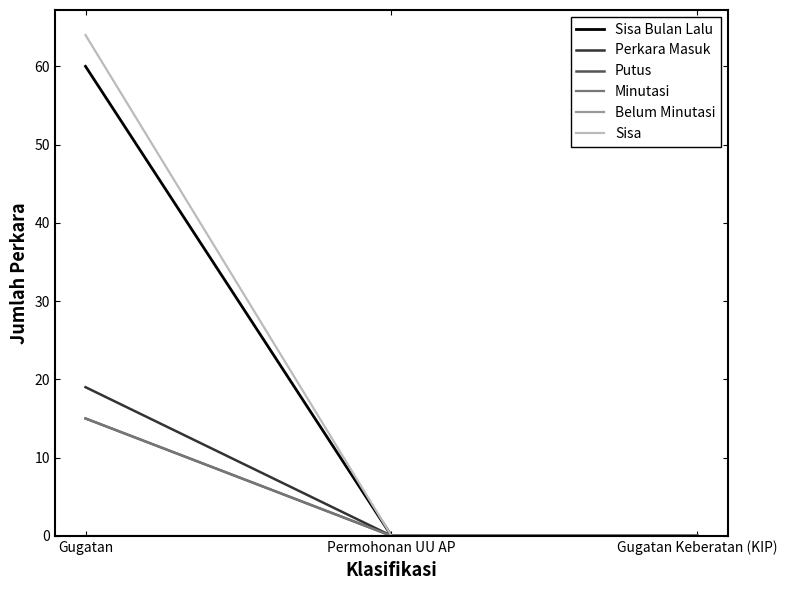

Reading right to left, transcribe all the data shown in this chart.

Sisa Bulan Lalu: 0	0	60
Perkara Masuk: 0	0	19
Putus: 0	0	15
Minutasi: 0	0	15
Belum Minutasi: 0	0	0
Sisa: 0	0	64